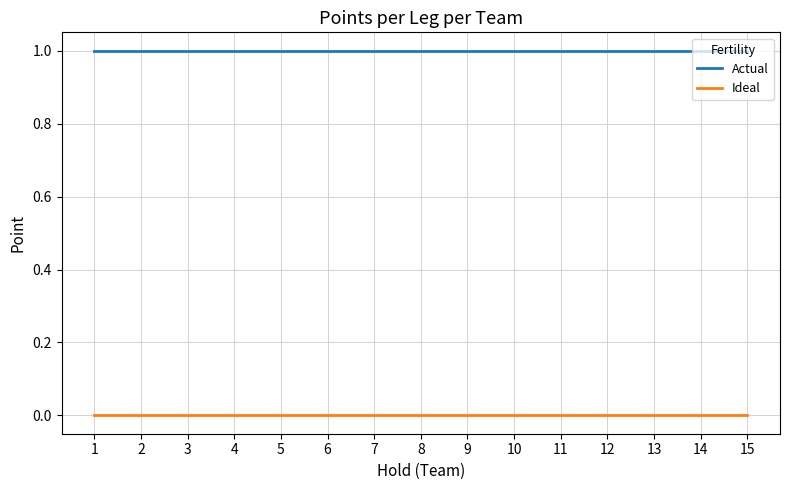

Is the value of Ideal at 8 greater than the value of Actual at 10?

No